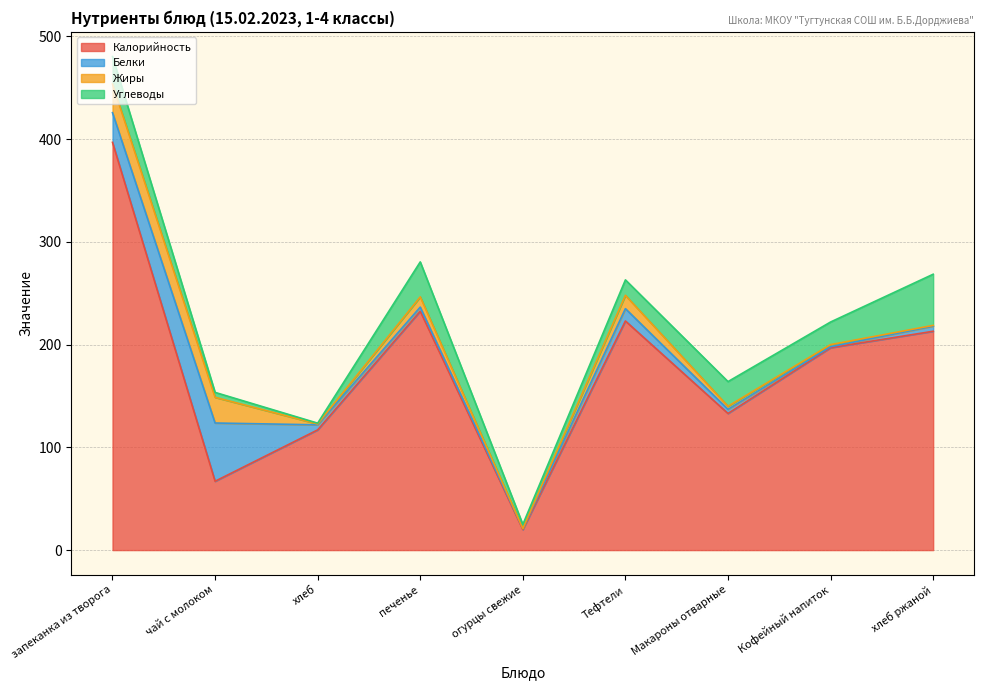

List the labels in order of Белки value, largest first.

чай с молоком, запеканка из творога, Тефтели, хлеб ржаной, хлеб, печенье, Макароны отварные, огурцы свежие, Кофейный напиток